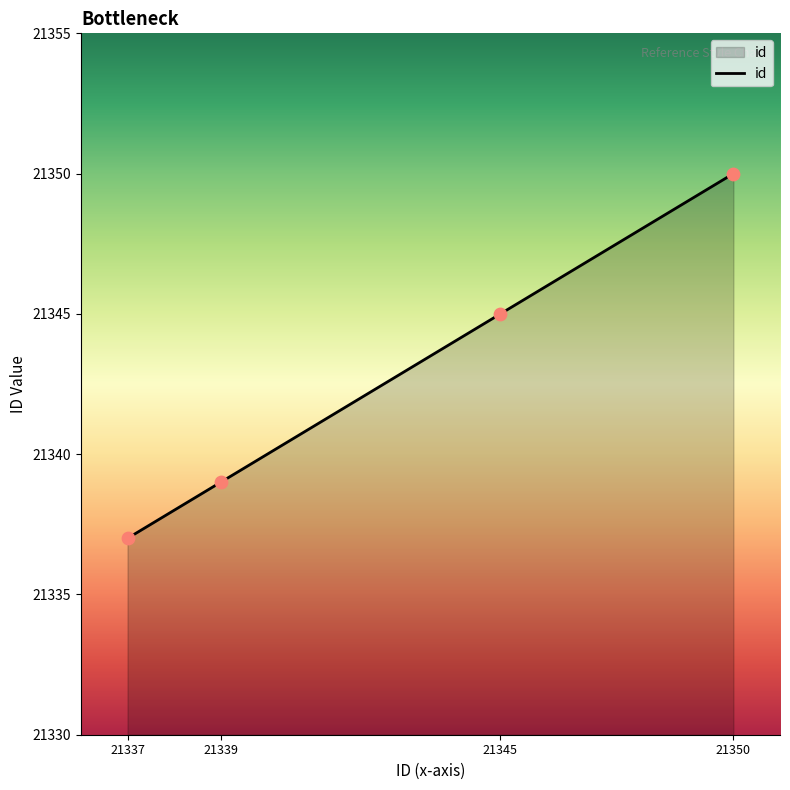

What is the change in value from 21339 to 21345?

+6